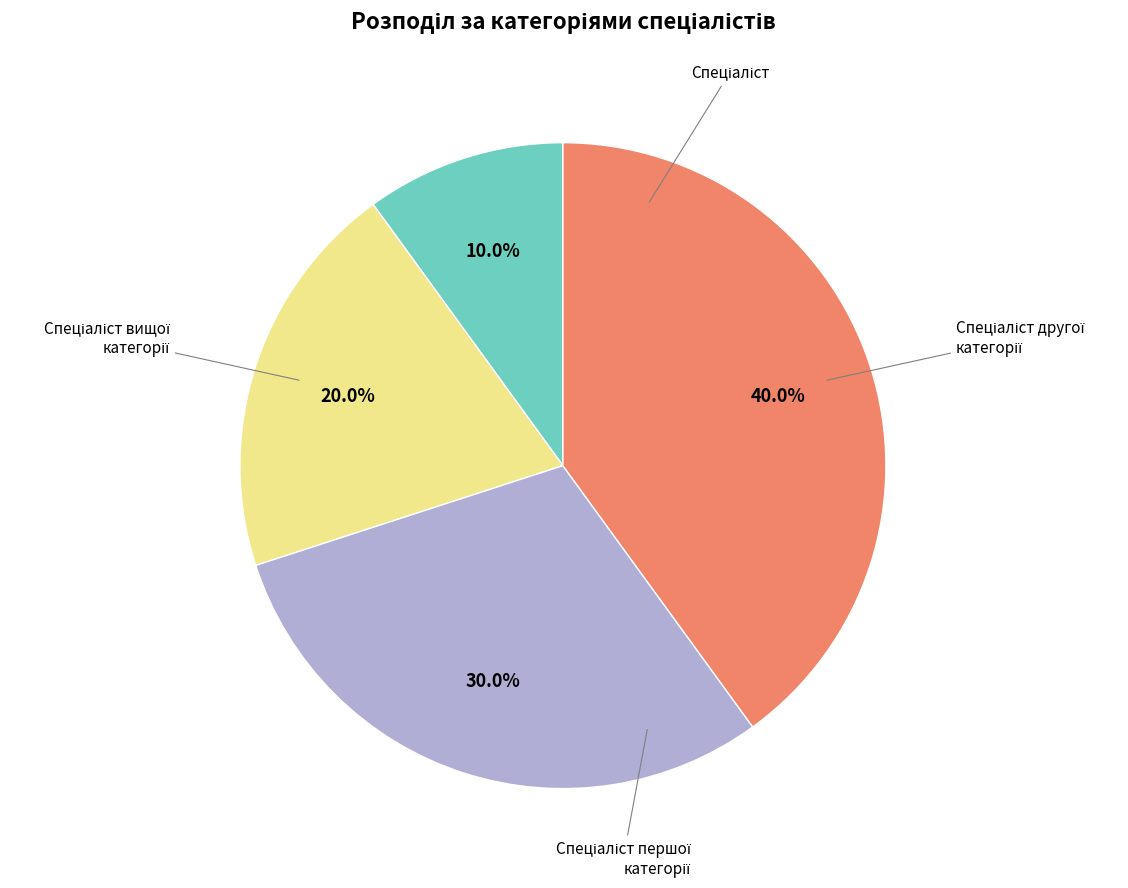

Is there a majority slice in this chart?

No